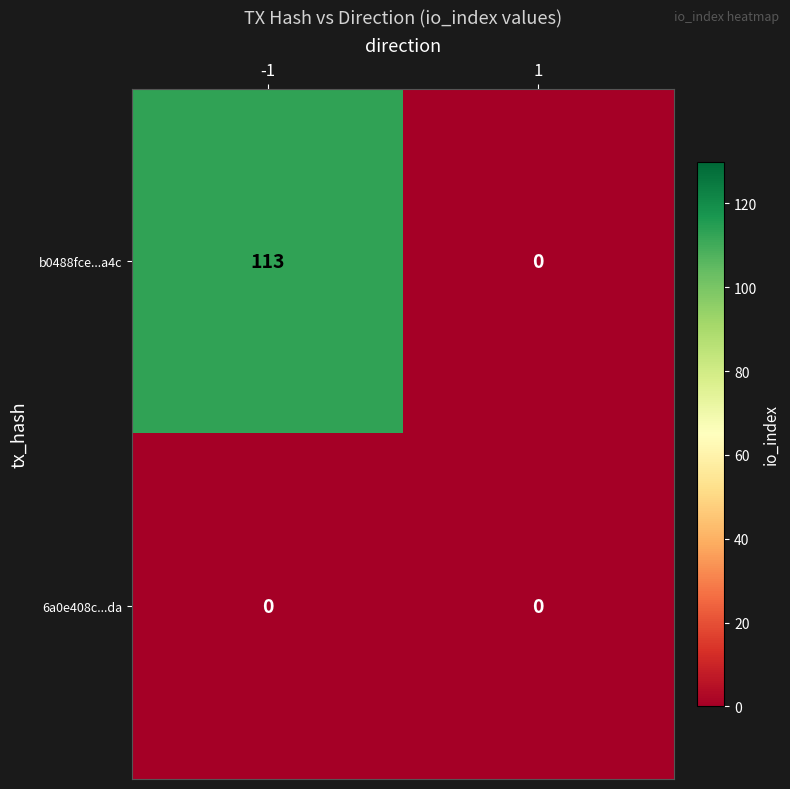

Rank the series at -1 from highest to lowest value.

b0488fce...a4c, 6a0e408c...da